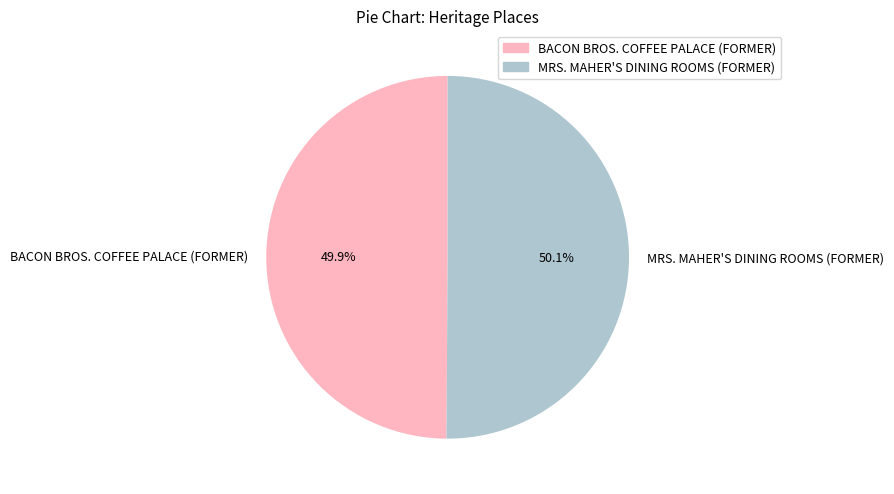

Approximately how many times larger is the value at BACON BROS. COFFEE PALACE (FORMER) compared to MRS. MAHER'S DINING ROOMS (FORMER)?

1.0